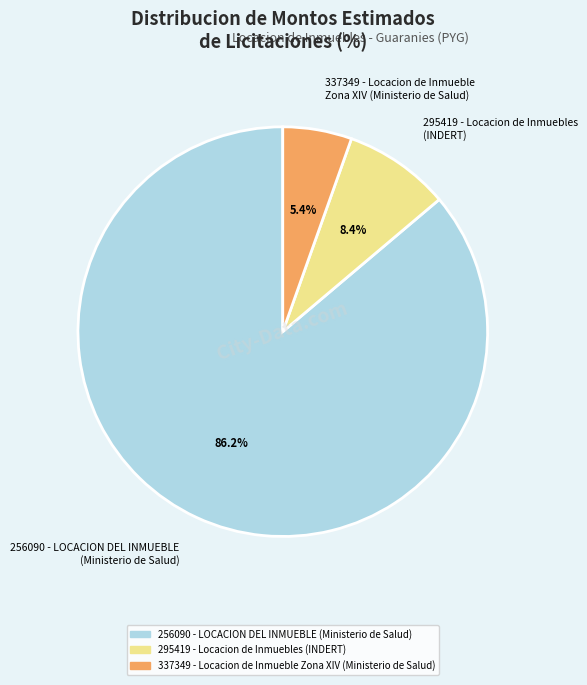

Is there a majority slice in this chart?

Yes